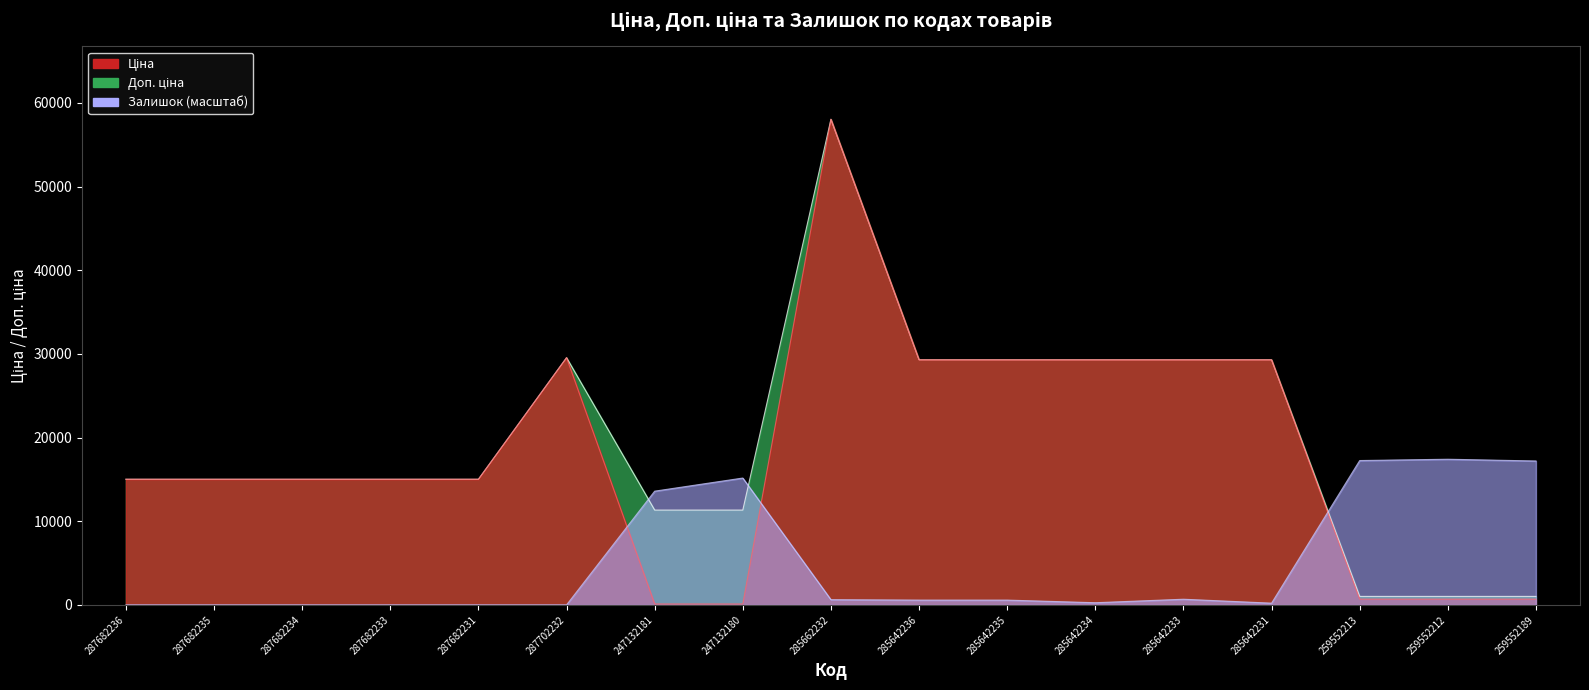

How many distinct data groups are displayed?

3